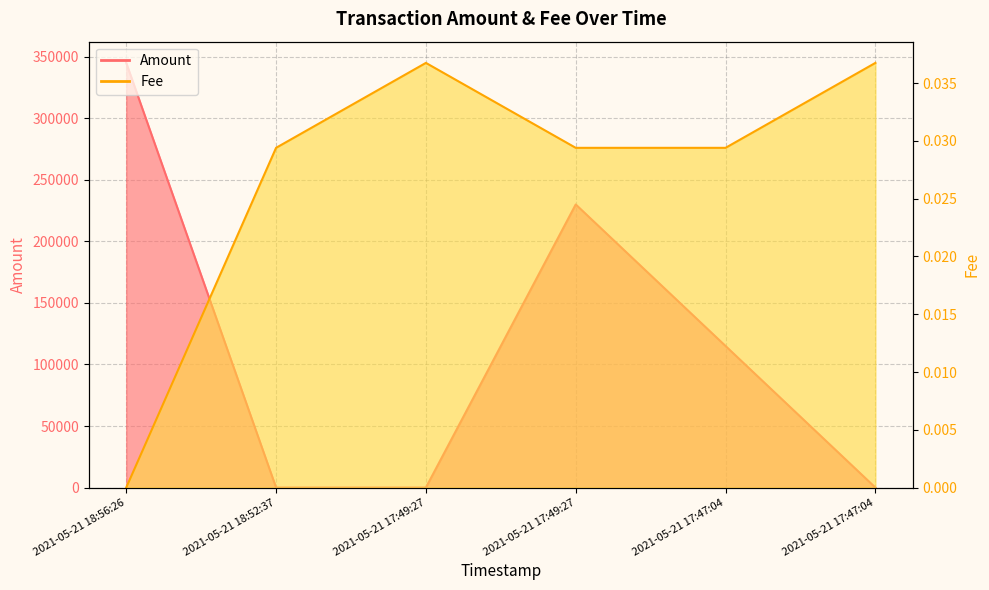

What is the label of the 1st point from the left?

2021-05-21 18:56:26